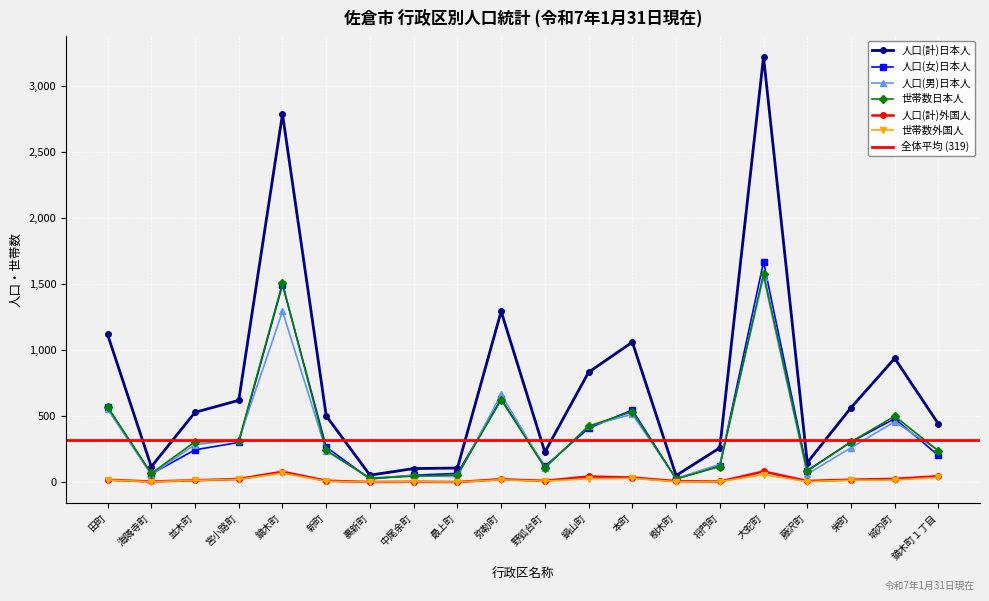

What is the sum of all 世帯数日本人 values?

7651